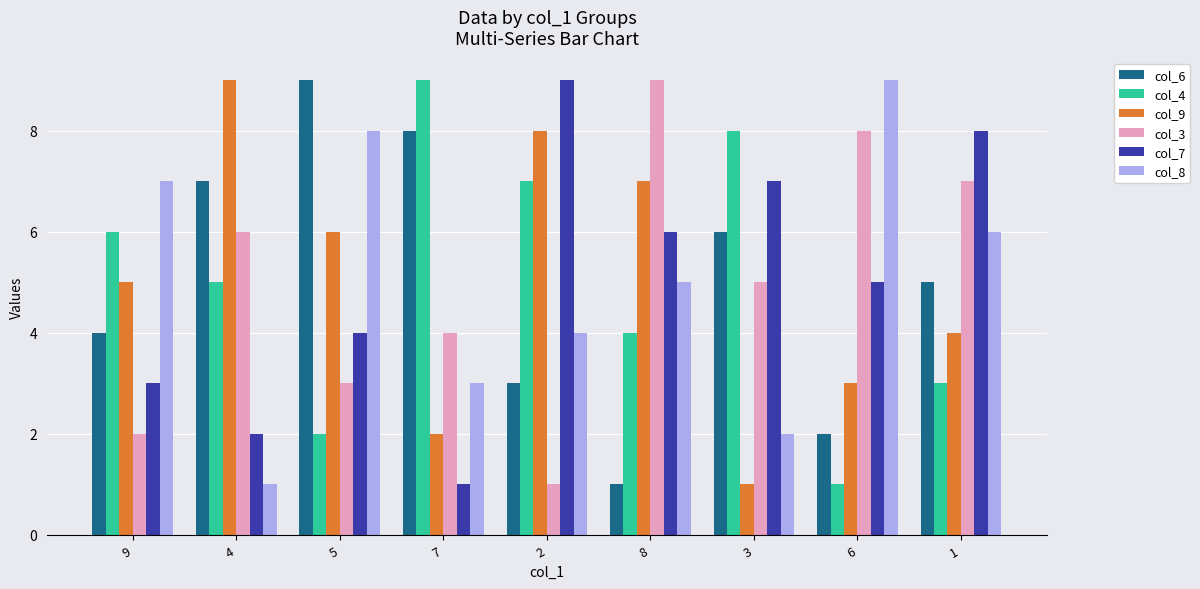

Is the value of col_8 at 1 greater than the value of col_9 at 2?

No